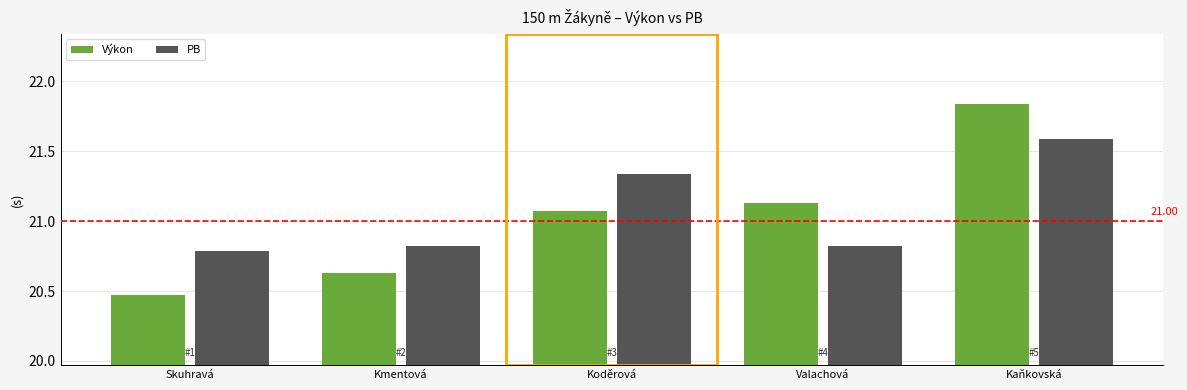

What is the sum of the Výkon values at Skuhravá and Kaňkovská?

42.3